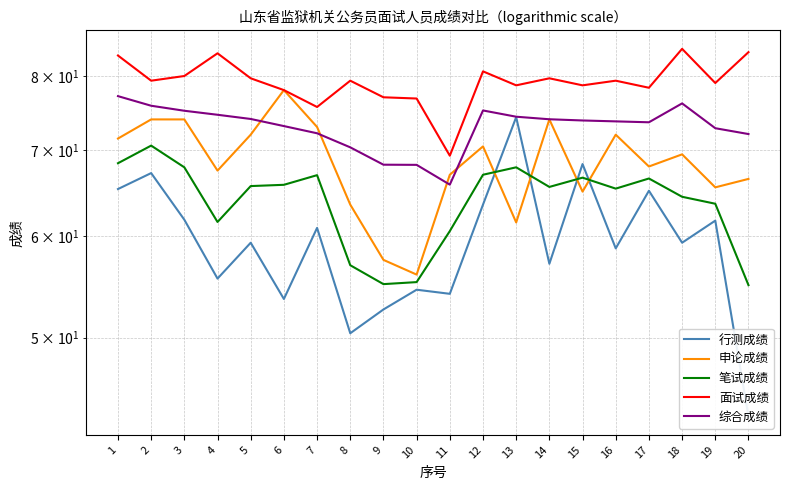

Reading right to left, what are all the values shown in this chart?

行测成绩: 43.4	61.7	59.3	65.1	58.7	68.3	57.1	74.3	63.5	54.1	54.5	52.6	50.4	60.9	53.6	59.3	55.6	61.8	67.2	65.3
申论成绩: 66.5	65.5	69.5	68.0	72.0	65.0	74.0	61.5	70.5	67.0	56.0	57.5	63.5	73.0	78.0	72.0	67.5	74.0	74.0	71.5
笔试成绩: 55.0	63.6	64.4	66.5	65.3	66.7	65.5	67.9	67.0	60.5	55.2	55.0	57.0	67.0	65.8	65.7	61.5	67.9	70.6	68.4
面试成绩: 83.5	79.0	84.0	78.3	79.3	78.7	79.7	78.7	80.7	69.3	76.8	77.0	79.3	75.7	78.0	79.7	83.3	80.0	79.3	83.0
综合成绩: 72.1	72.8	76.2	73.6	73.7	73.9	74.0	74.4	75.2	65.8	68.2	68.2	70.4	72.2	73.1	74.1	74.6	75.2	75.8	77.2